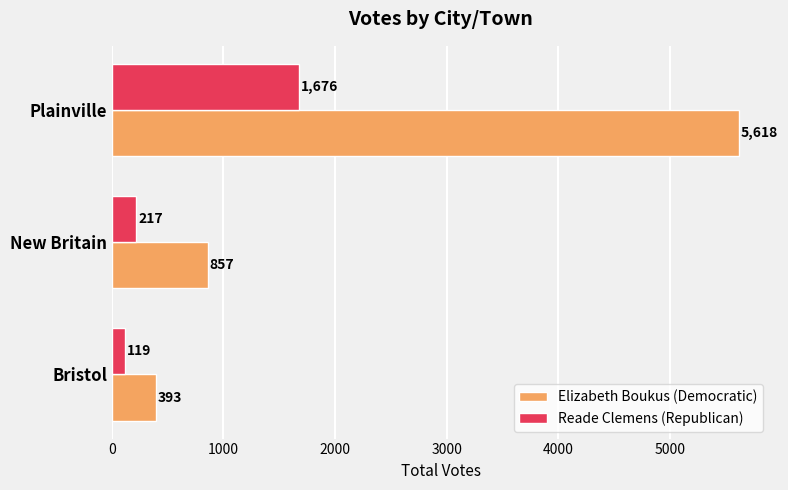

What are all the series names shown in the legend?

Elizabeth Boukus (Democratic), Reade Clemens (Republican)